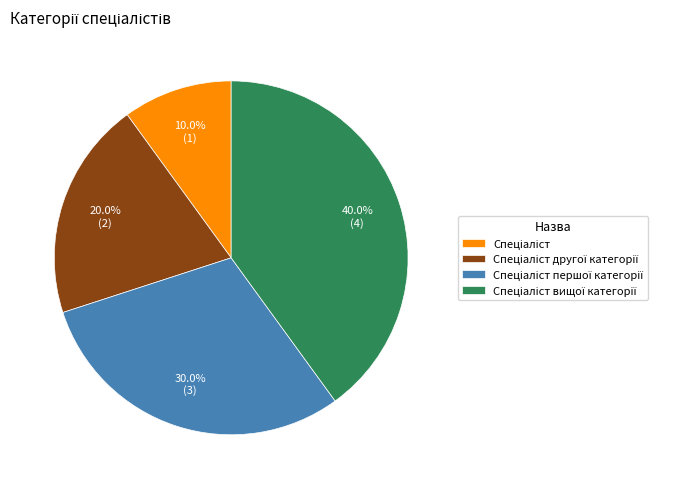

How many slices are in this pie chart?

4